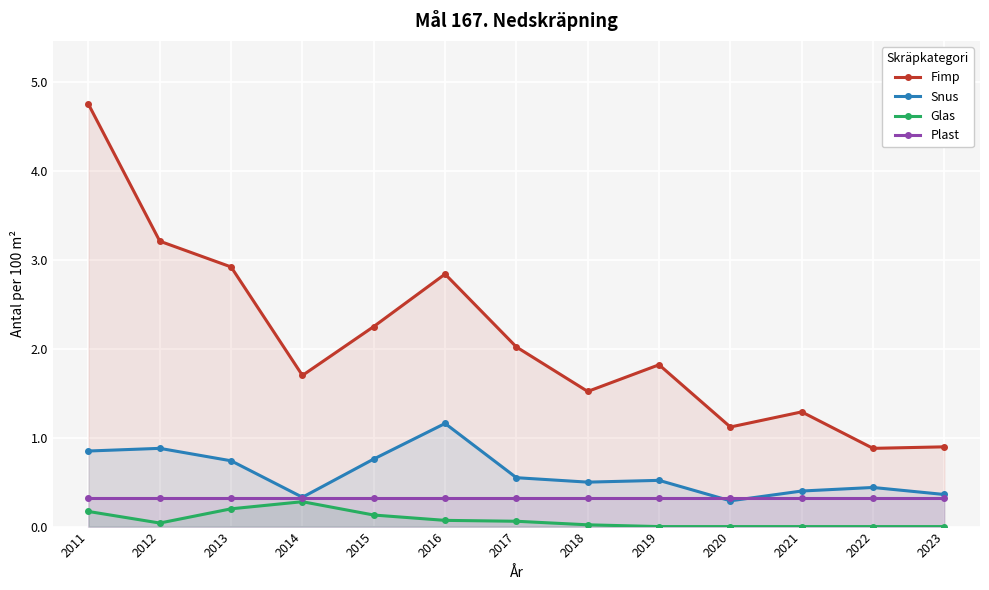

Where is the first local minimum for Snus?

2014